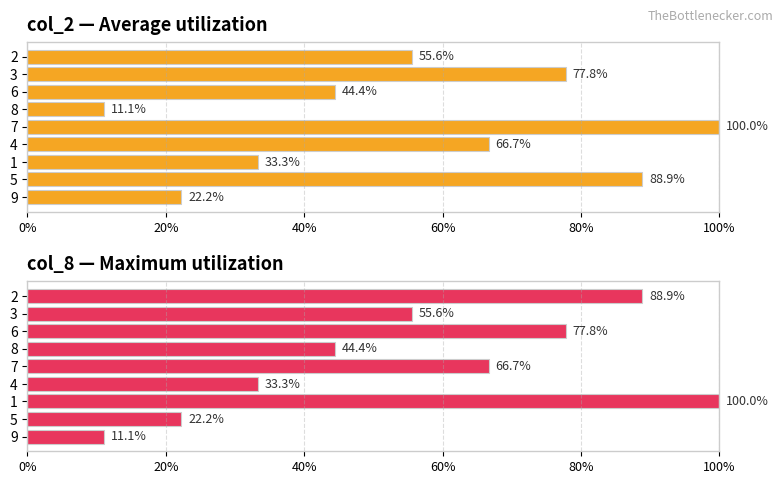

What is the difference between the maximum and second lowest values in the col_2 series?

77.8